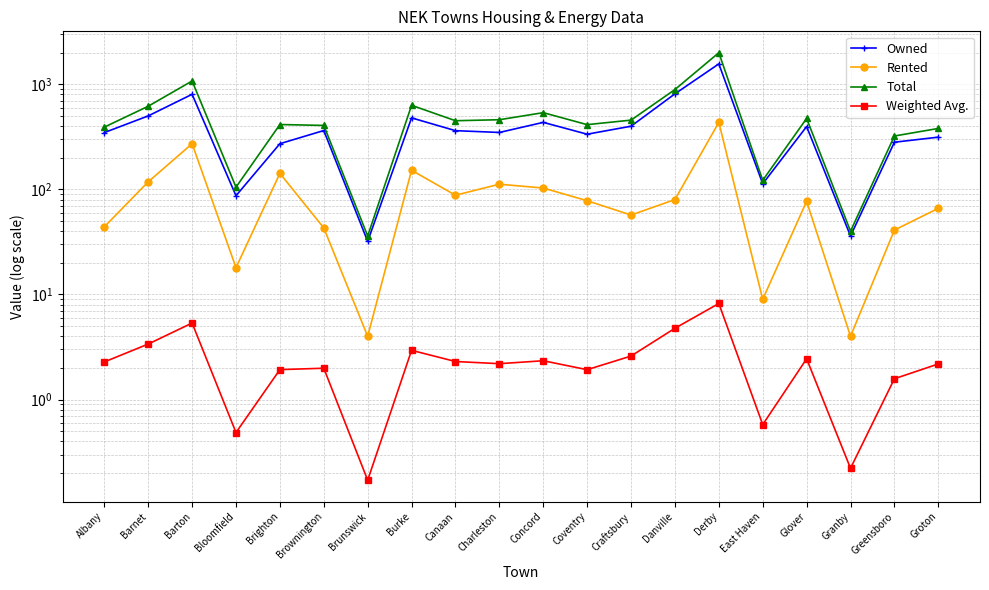

What is the total value across all series at Brownington?

814.0